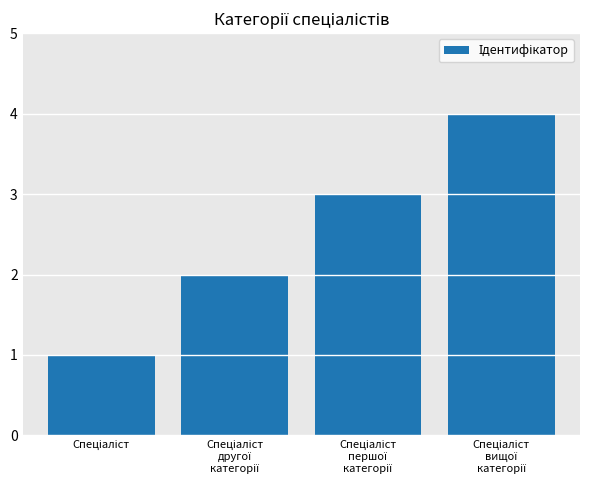

What is the difference between the maximum and minimum values?

3